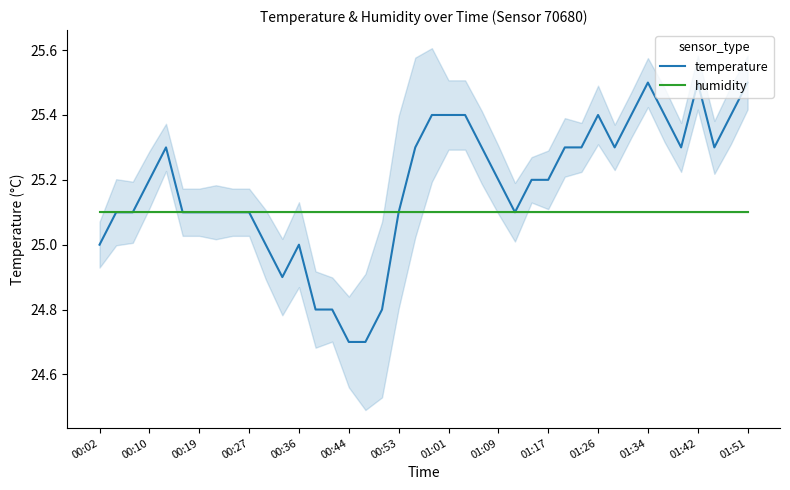

Reading left to right, transcribe all the data shown in this chart.

temperature: 25.0	25.1	25.1	25.2	25.3	25.1	25.1	25.1	25.1	25.1	25.0	24.9	25.0	24.8	24.8	24.7	24.7	24.8	25.1	25.3	25.4	25.4	25.4	25.3	25.2	25.1	25.2	25.2	25.3	25.3	25.4	25.3	25.4	25.5	25.4	25.3	25.5	25.3	25.4	25.5
humidity: 25.1	25.1	25.1	25.1	25.1	25.1	25.1	25.1	25.1	25.1	25.1	25.1	25.1	25.1	25.1	25.1	25.1	25.1	25.1	25.1	25.1	25.1	25.1	25.1	25.1	25.1	25.1	25.1	25.1	25.1	25.1	25.1	25.1	25.1	25.1	25.1	25.1	25.1	25.1	25.1